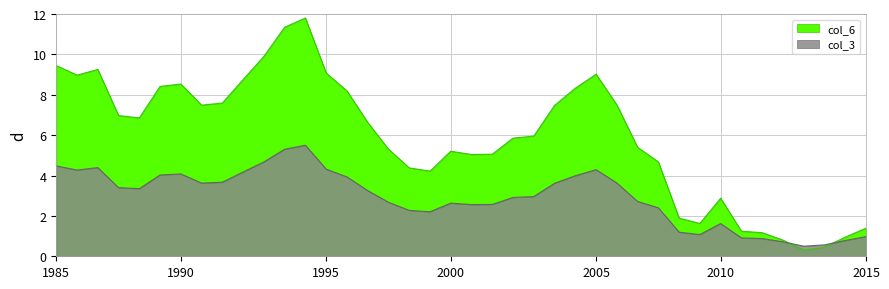

Rank the categories by value from highest to lowest.

12, 11, 10, 0, 2, 13, 26, 1, 9, 6, 5, 25, 14, 8, 27, 7, 24, 3, 4, 15, 23, 22, 28, 16, 19, 21, 20, 29, 17, 18, 32, 30, 31, 39, 33, 34, 38, 35, 37, 36